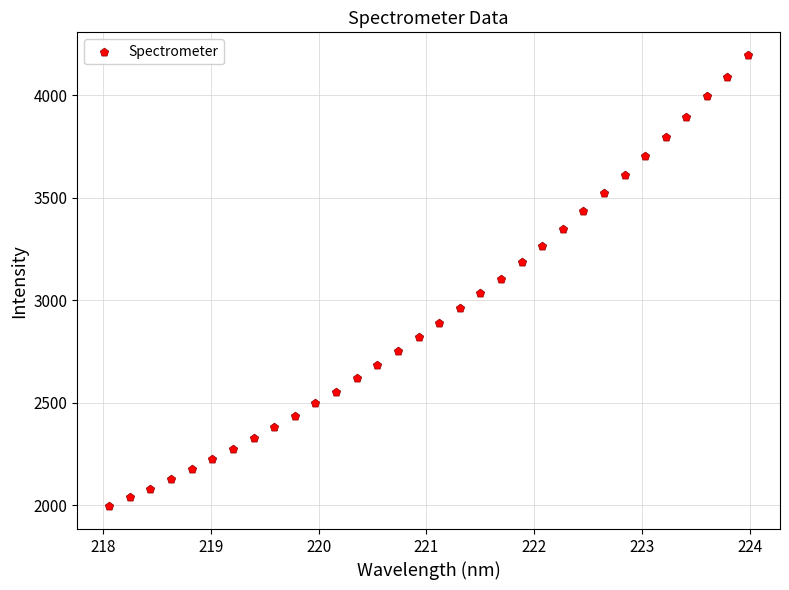

What is the range of Y values (max minus min)?

2202.9